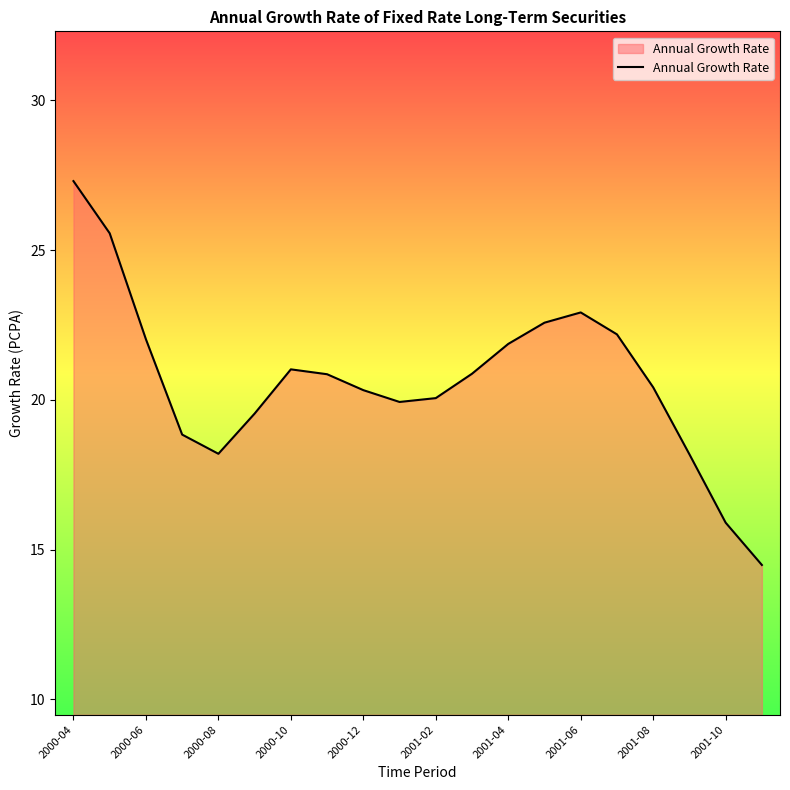

What is the greatest value displayed?

27.3